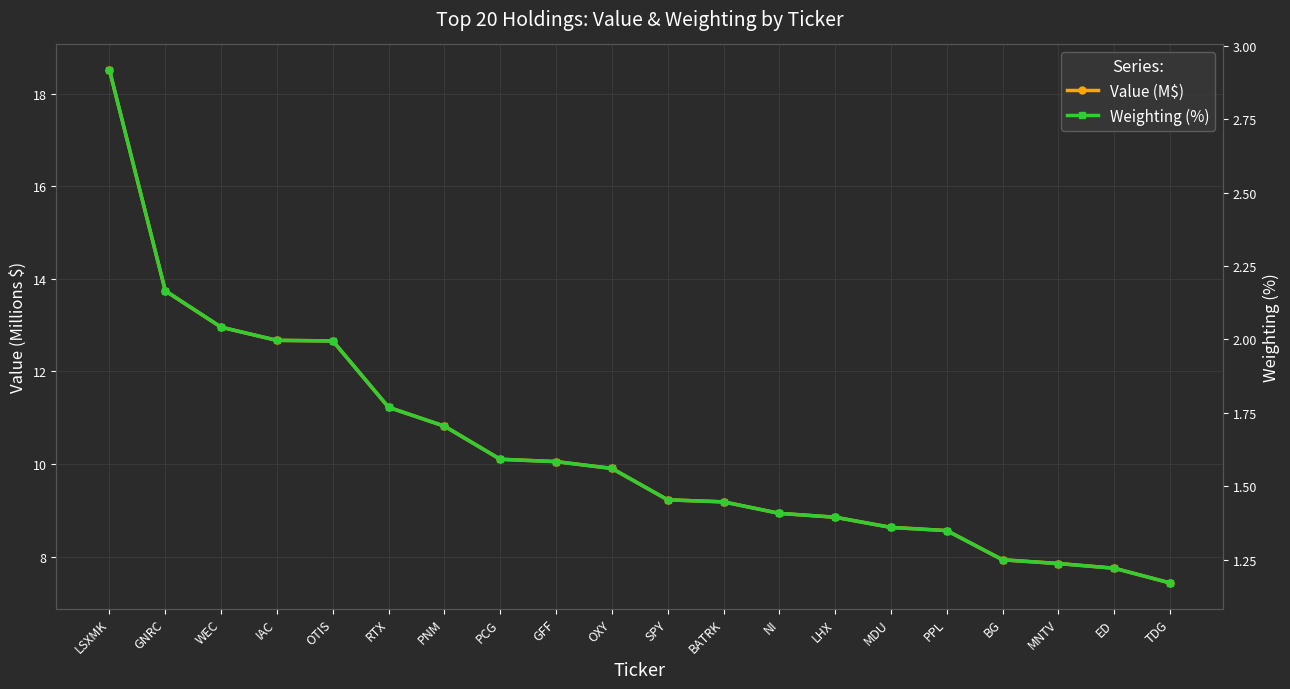

Which category has the lowest value in the Value (M$) series?

TDG